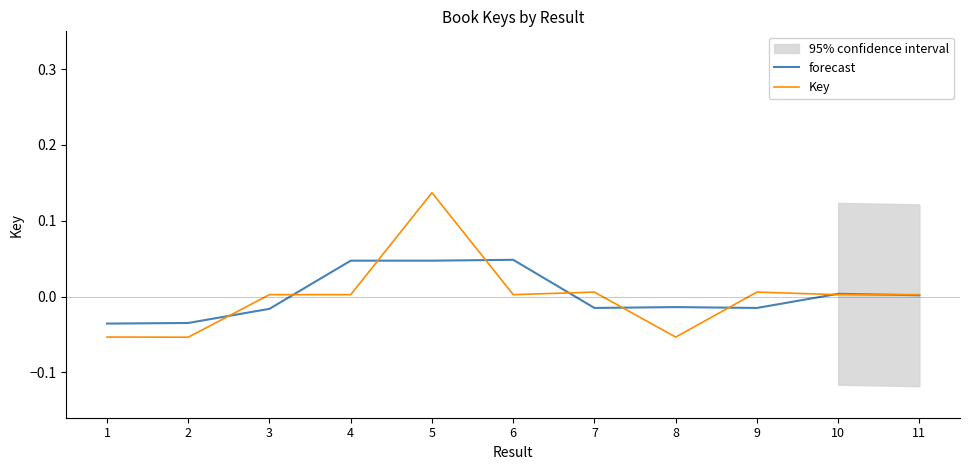

What is the sum of the Key values at 11 and 2?

-0.1